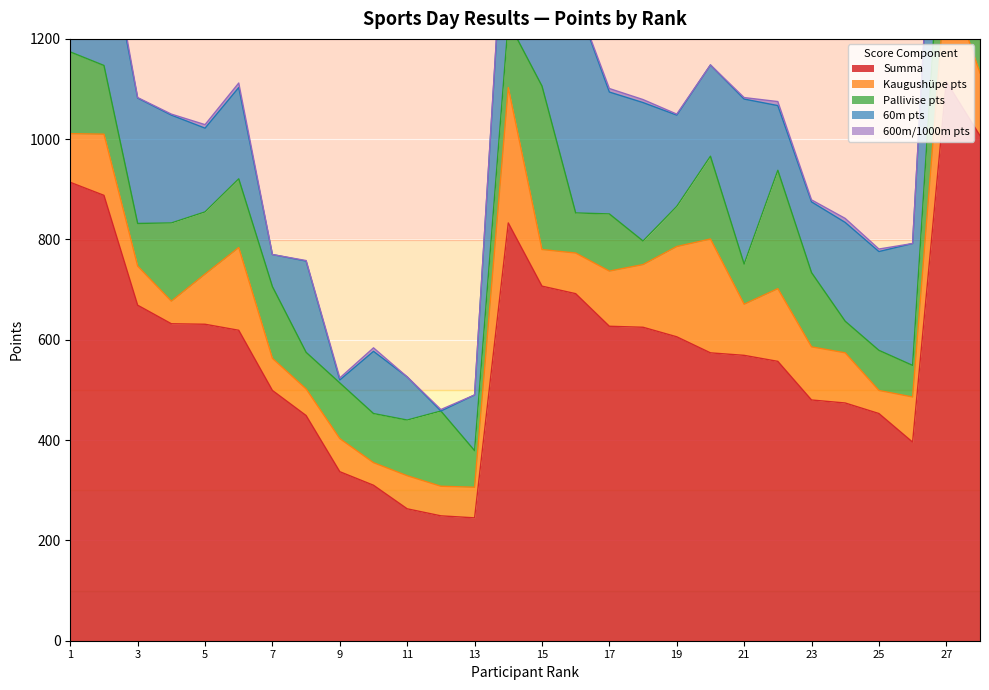

Does the chart display data point markers on the line(s)?

No